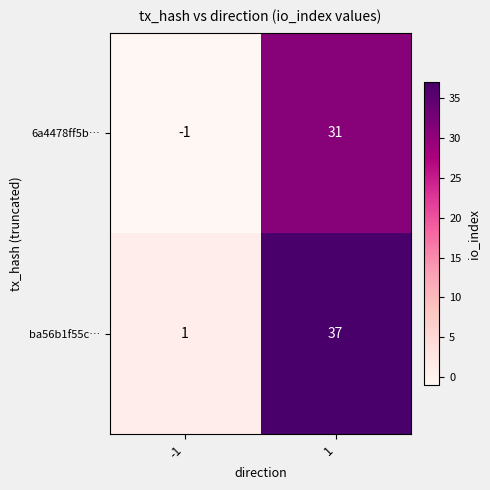

What is the approximate value of ba56b1f55c… at 1, to the nearest 10?

40